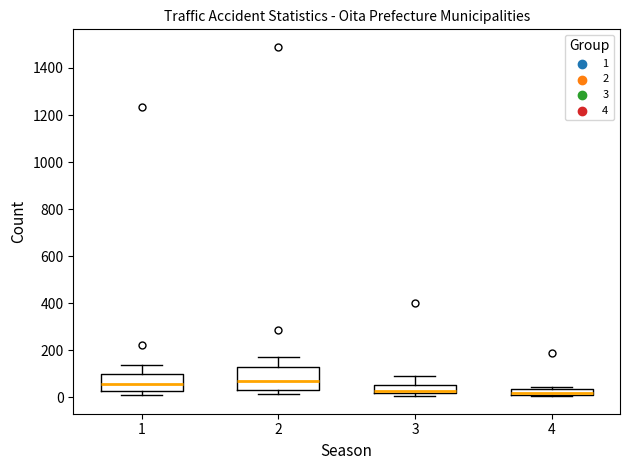

Where does the upper whisker of the box at x = 3 end on the y-axis? The values are not printed on the chart, so give them approximately, as read against the axis.

100